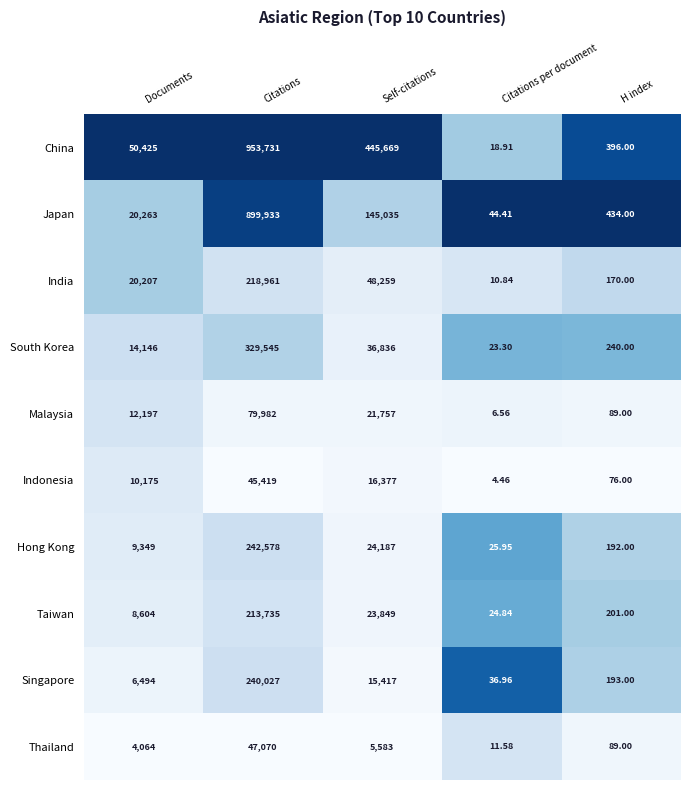

Which category has the lowest value in the Taiwan series?

Citations per document